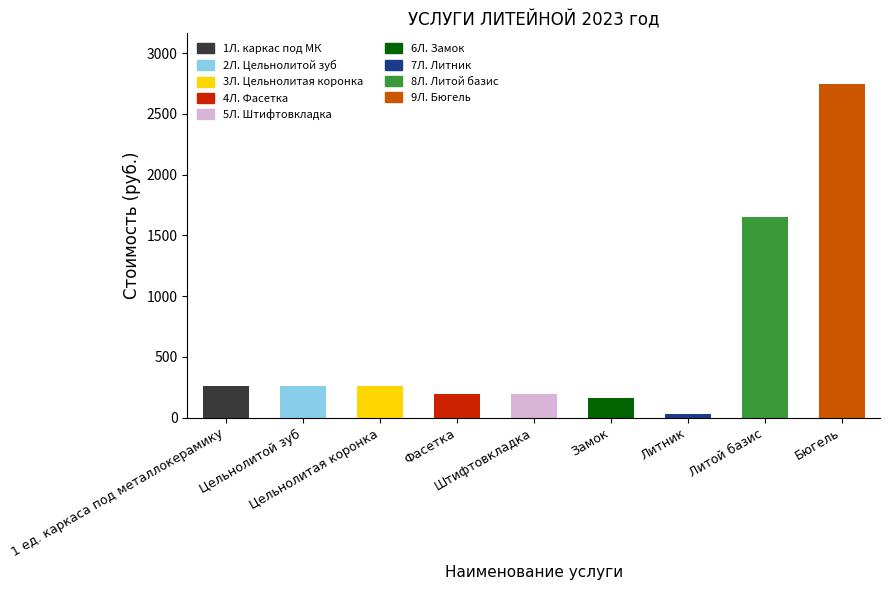

What is the change in value from Цельнолитой зуб to Литник?

-231